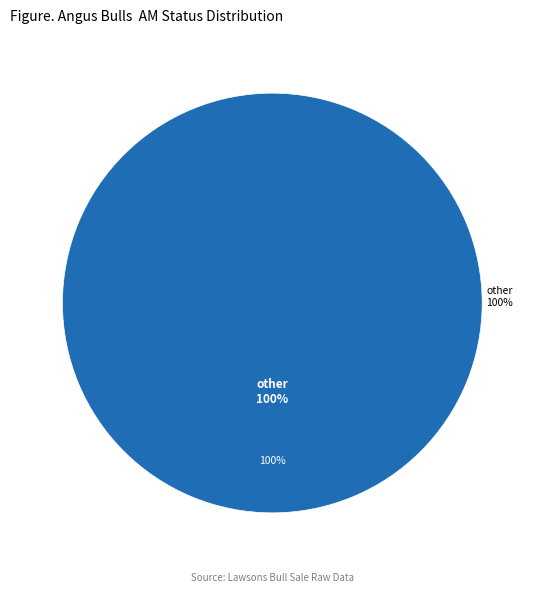

Is there a majority slice in this chart?

Yes